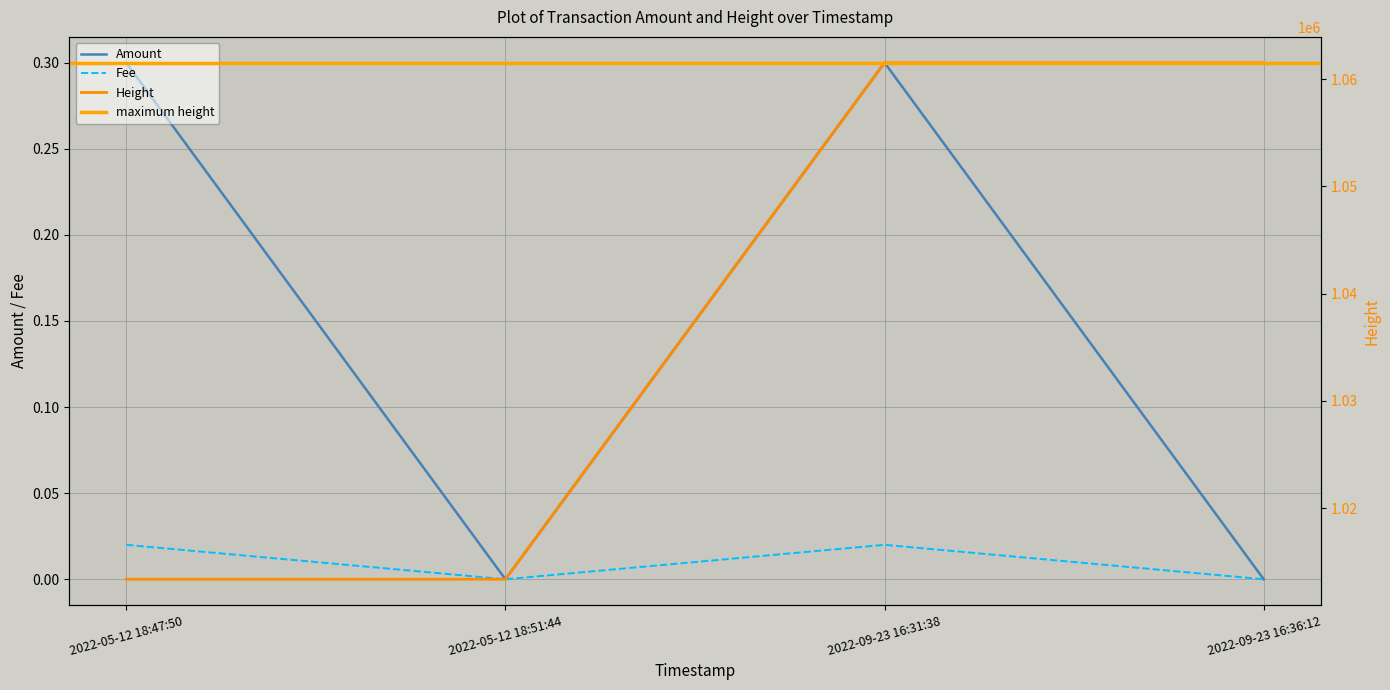

Rank the series at 2022-09-23 16:31:38 from highest to lowest value.

Height, Amount, Fee